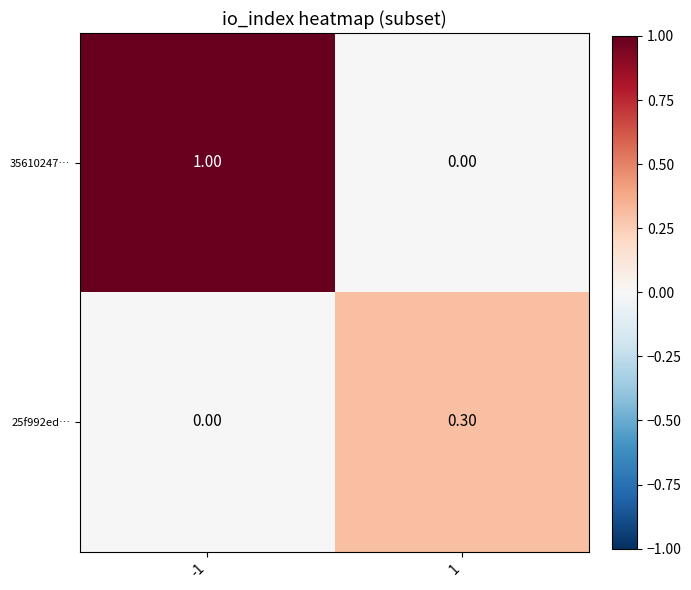

At which category is the sum across all series the highest?

-1